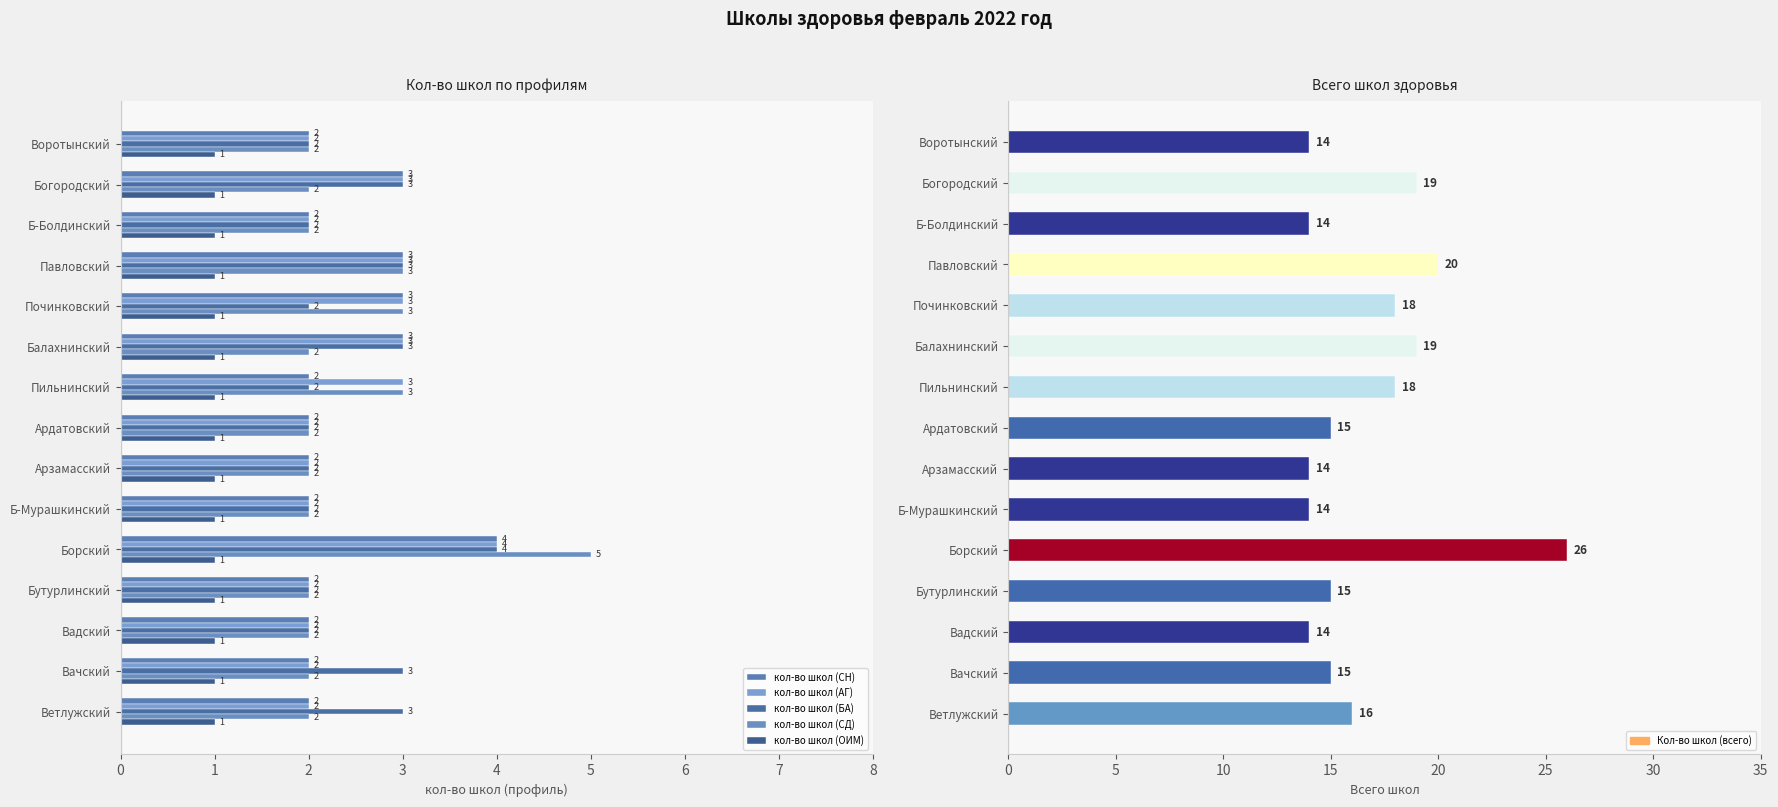

How many data points in кол-во школ (СН) are above 2?

5